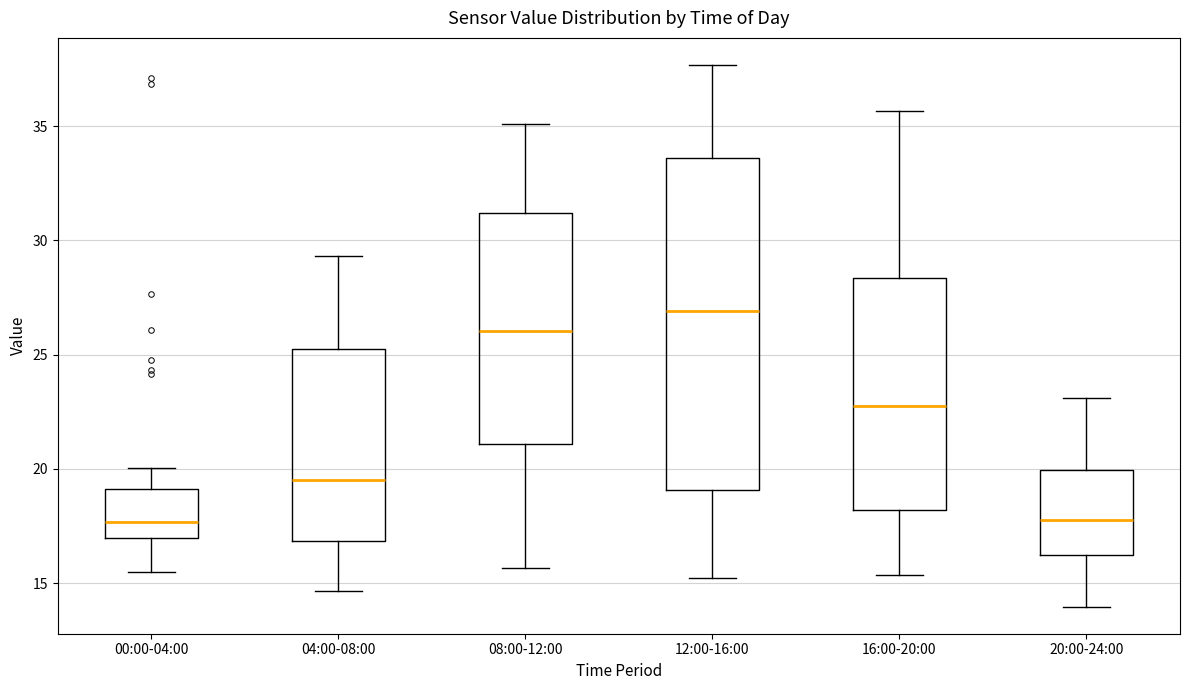

Reading left to right, read every box against the y-axis: the position of its median line, the range the box covers, and the ends of its whiskers. The values are not printed on the chart, so give them approximately, as read against the axis.

00:00-04:00: median 17.5, box 17.0 to 19.0, whiskers 15.5 to 20.0
04:00-08:00: median 19.5, box 17.0 to 25.5, whiskers 14.5 to 29.5
08:00-12:00: median 26.0, box 21.0 to 31.0, whiskers 15.5 to 35.0
12:00-16:00: median 27.0, box 19.0 to 33.5, whiskers 15.0 to 37.5
16:00-20:00: median 23.0, box 18.0 to 28.5, whiskers 15.5 to 35.5
20:00-24:00: median 18.0, box 16.0 to 20.0, whiskers 14.0 to 23.0